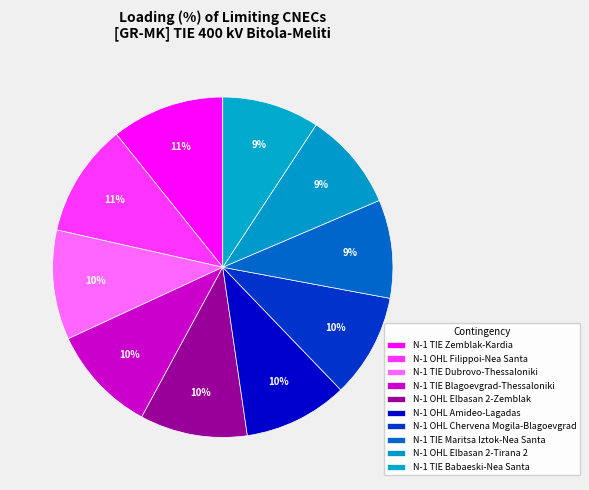

To the nearest percent, what portion does N-1 OHL Amideo-Lagadas represent?

10%